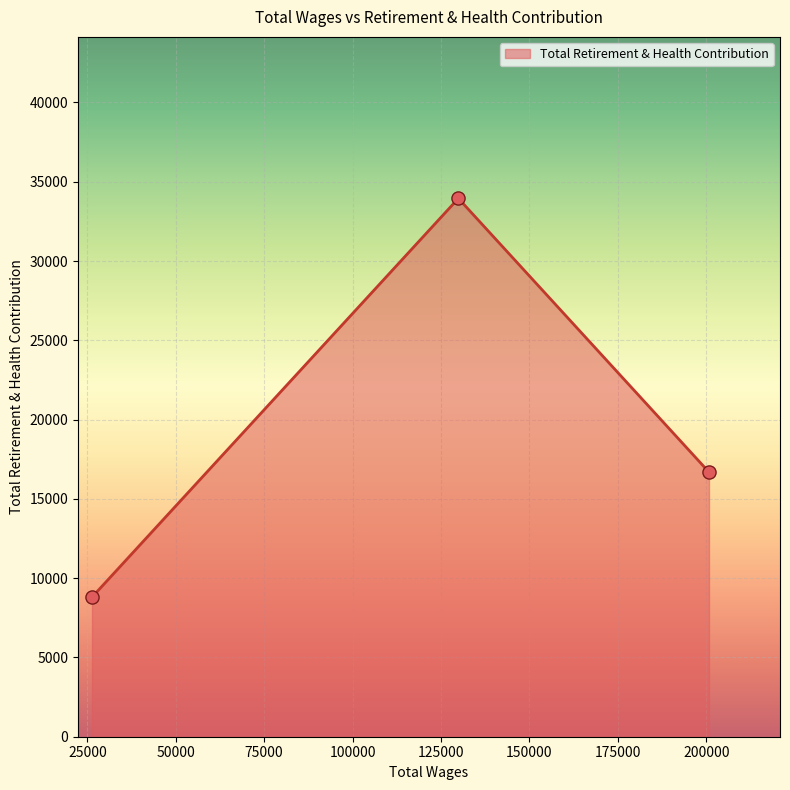

What is the minimum value shown in the chart?

8801